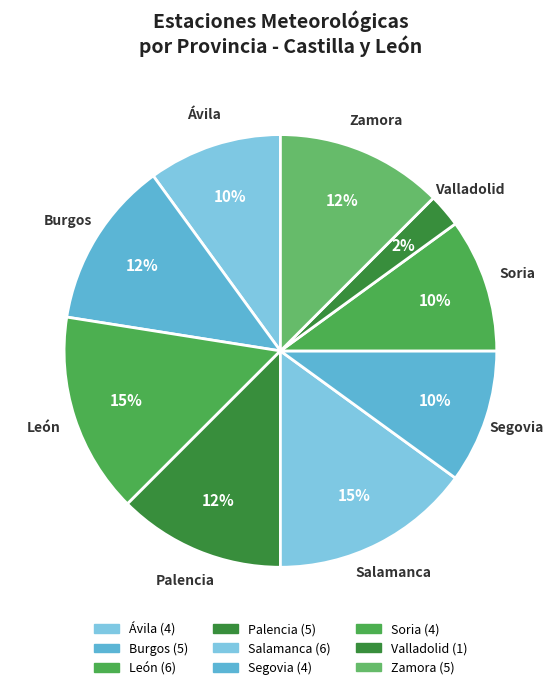

Which slice is the smallest?

Valladolid